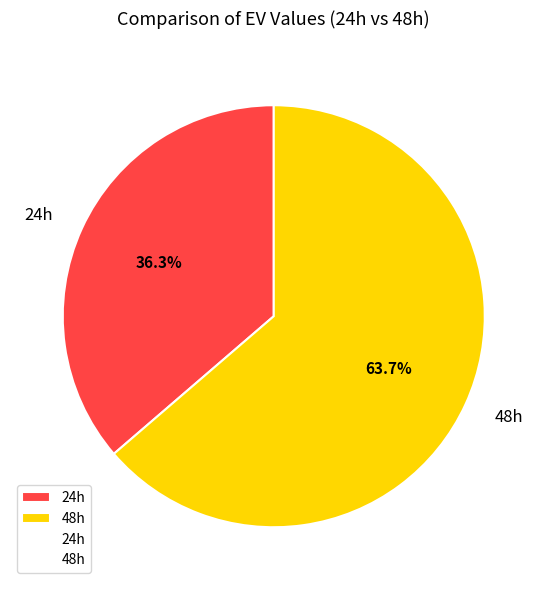

What is the largest slice in the pie chart?

48h